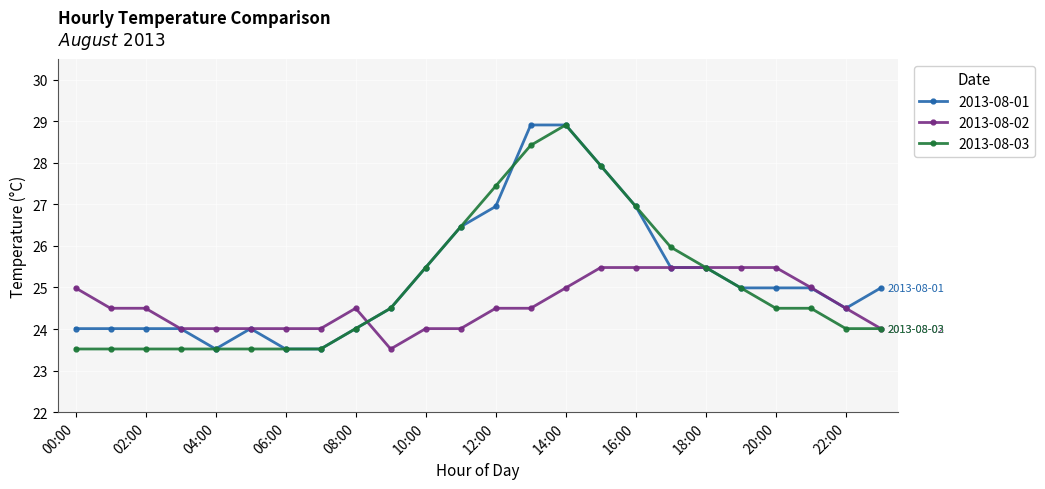

Which series has the largest total across all categories?

2013-08-01